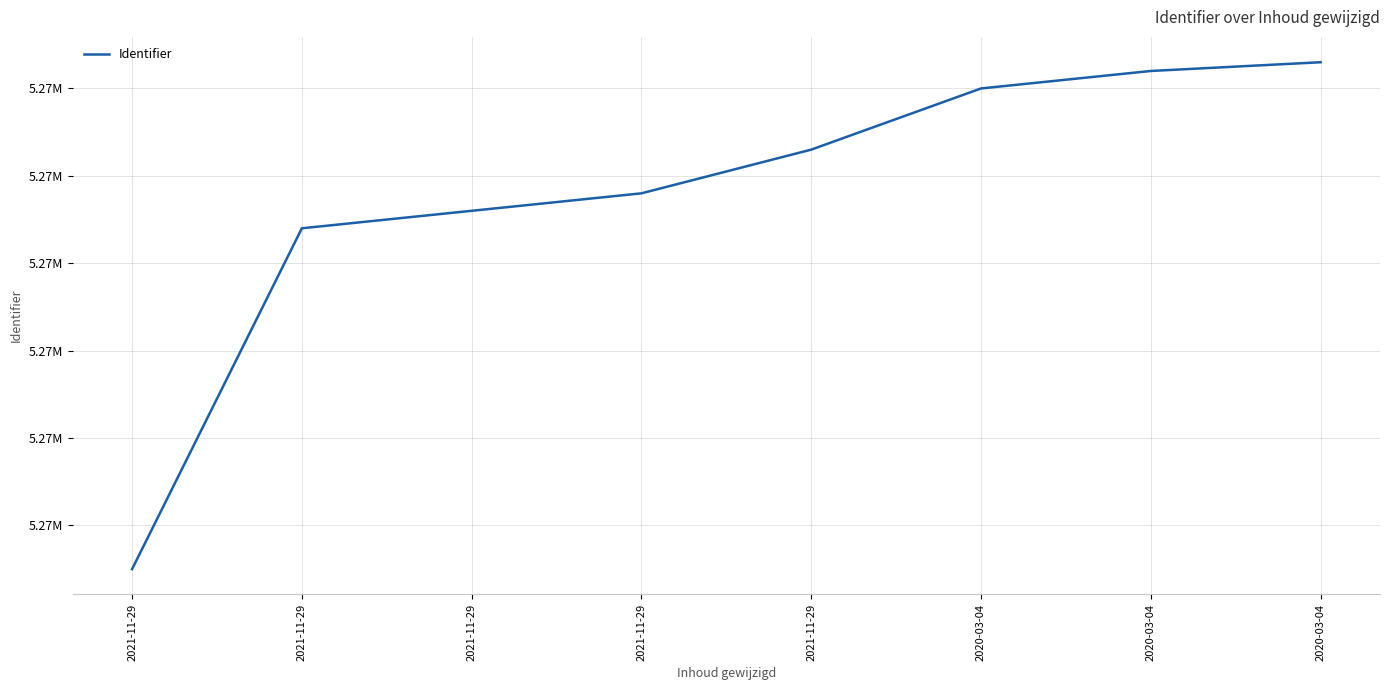

Does the chart have visible grid lines?

Yes